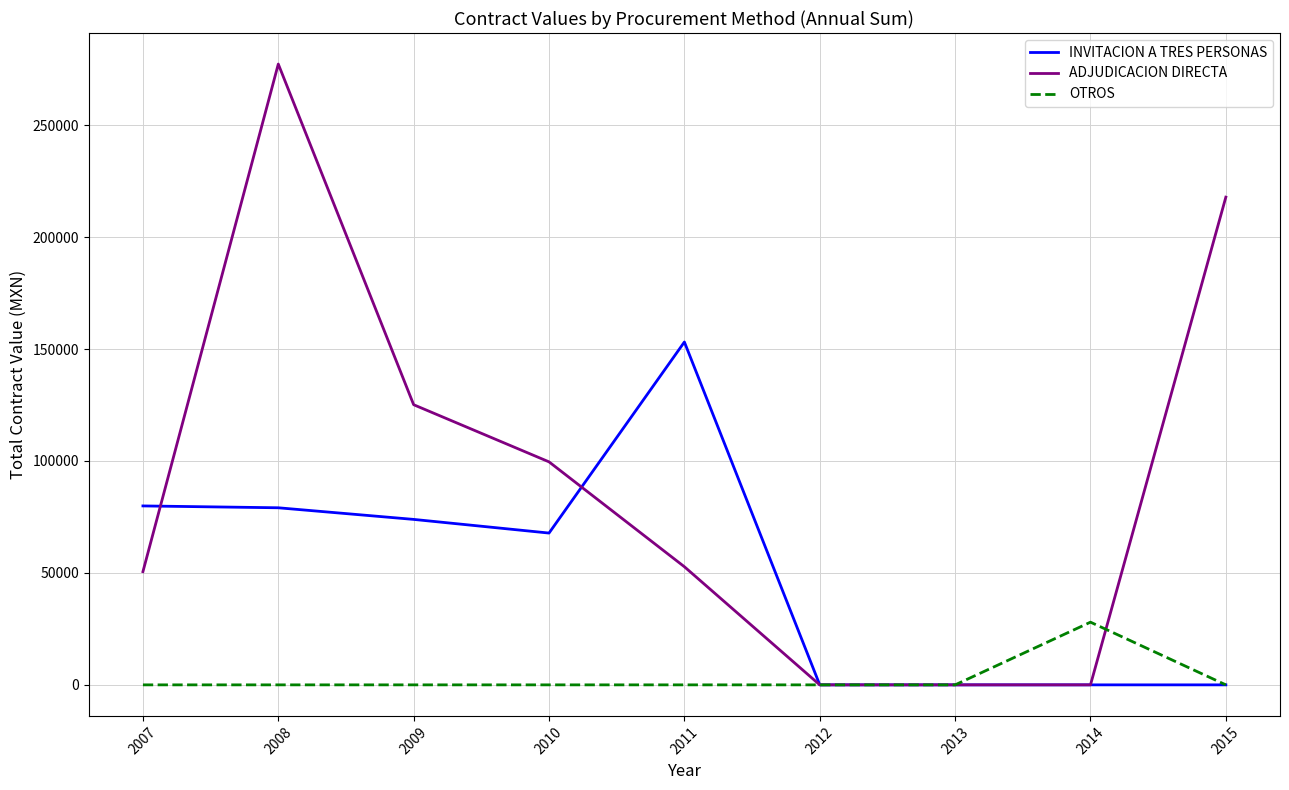

Rank the series by their maximum value, from highest to lowest.

ADJUDICACION DIRECTA, INVITACION A TRES PERSONAS, OTROS